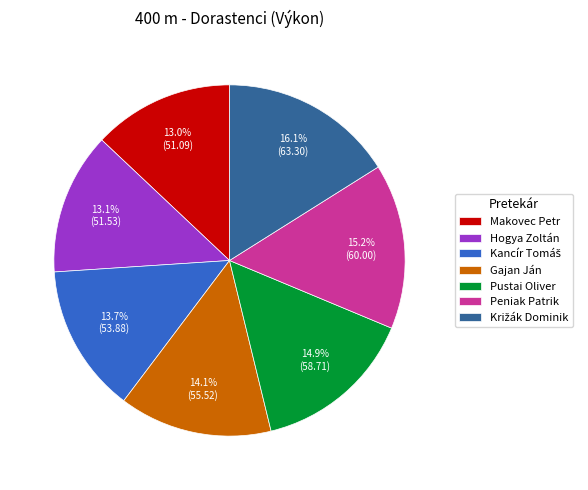

Does any single category account for the majority?

No